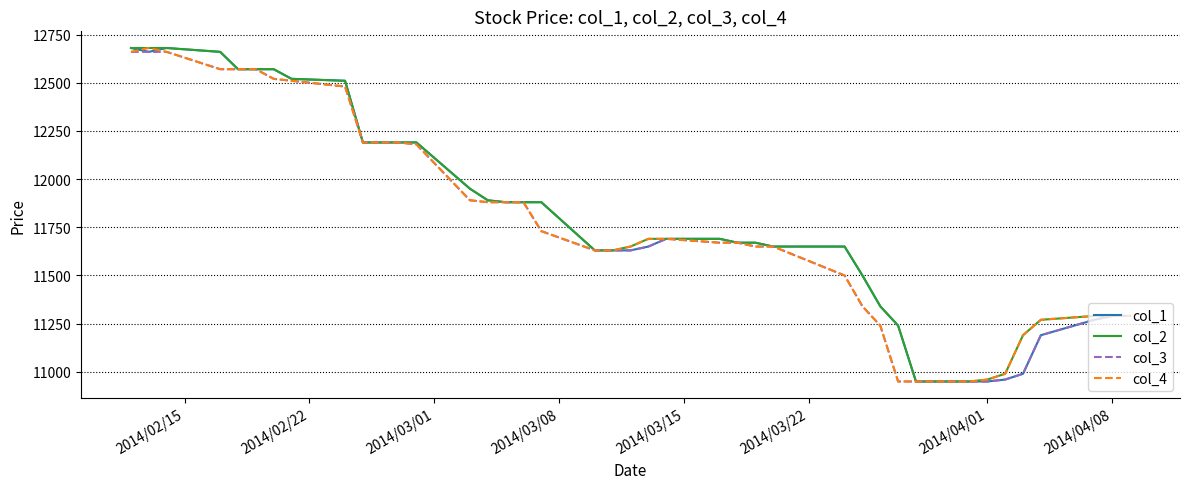

What is the greatest value displayed?

12680